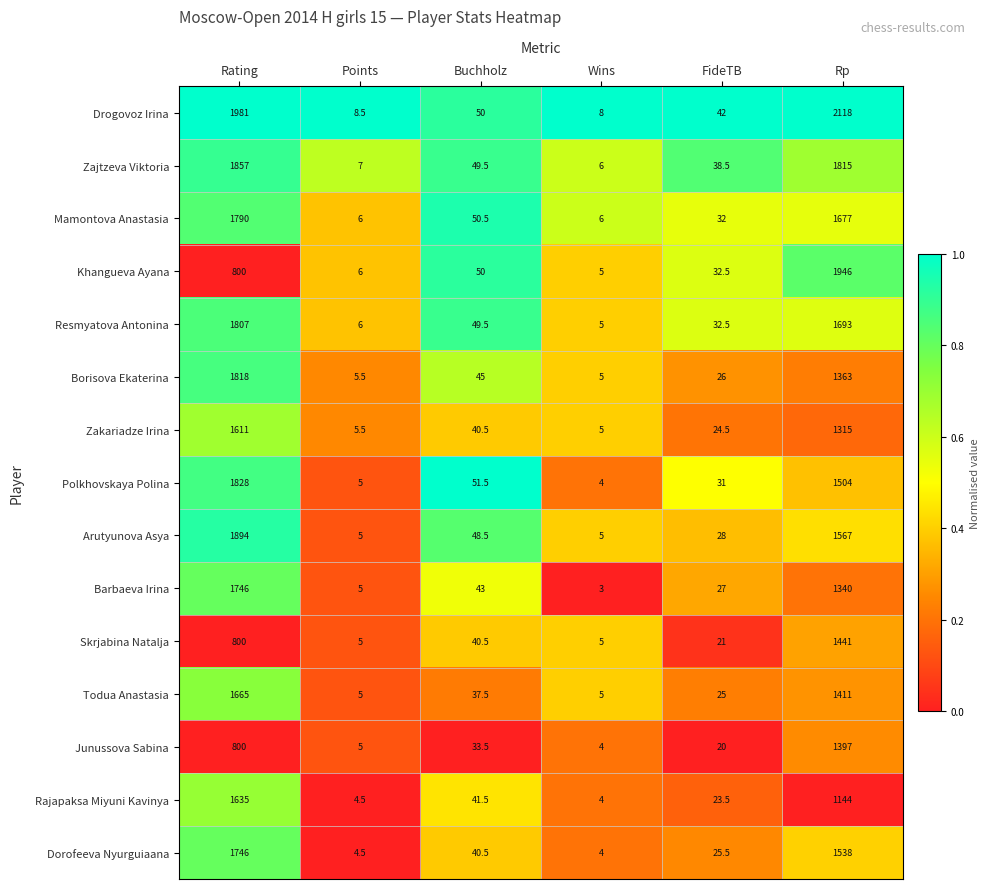

What is the difference between the maximum and minimum values in the Todua Anastasia series?

1660.0